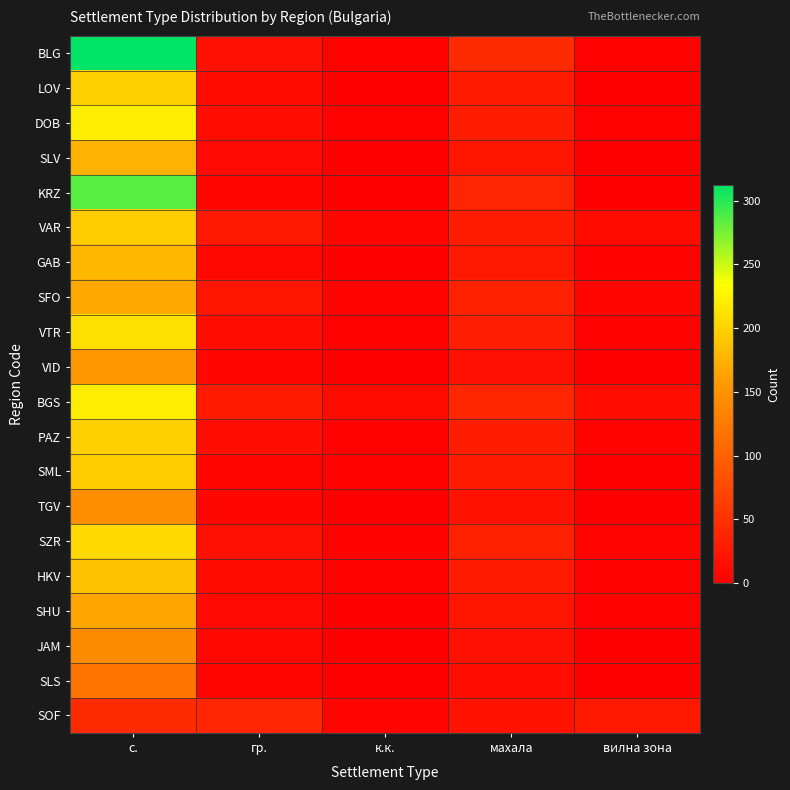

Reading right to left, list all the values displayed in this chart.

BLG: вилна зона=3	махала=45	к.к.=2	гр.=18	с.=312
LOV: вилна зона=1	махала=28	к.к.=1	гр.=12	с.=198
DOB: вилна зона=2	махала=31	к.к.=3	гр.=14	с.=220
SLV: вилна зона=1	махала=22	к.к.=1	гр.=10	с.=175
KRZ: вилна зона=0	махала=38	к.к.=0	гр.=8	с.=285
VAR: вилна зона=12	махала=30	к.к.=8	гр.=25	с.=195
GAB: вилна зона=2	махала=25	к.к.=1	гр.=9	с.=180
SFO: вилна зона=8	махала=35	к.к.=4	гр.=22	с.=168
VTR: вилна зона=3	махала=32	к.к.=2	гр.=15	с.=210
VID: вилна зона=0	махала=18	к.к.=0	гр.=7	с.=155
BGS: вилна зона=15	махала=40	к.к.=12	гр.=28	с.=220
PAZ: вилна зона=4	махала=30	к.к.=3	гр.=14	с.=198
SML: вилна зона=1	махала=28	к.к.=2	гр.=6	с.=195
TGV: вилна зона=1	махала=20	к.к.=0	гр.=8	с.=145
SZR: вилна зона=5	махала=35	к.к.=3	гр.=18	с.=205
HKV: вилна зона=3	махала=28	к.к.=2	гр.=12	с.=188
SHU: вилна зона=2	махала=22	к.к.=1	гр.=10	с.=165
JAM: вилна зона=1	махала=18	к.к.=1	гр.=9	с.=142
SLS: вилна зона=0	махала=15	к.к.=0	гр.=6	с.=120
SOF: вилна зона=25	махала=20	к.к.=5	гр.=38	с.=45